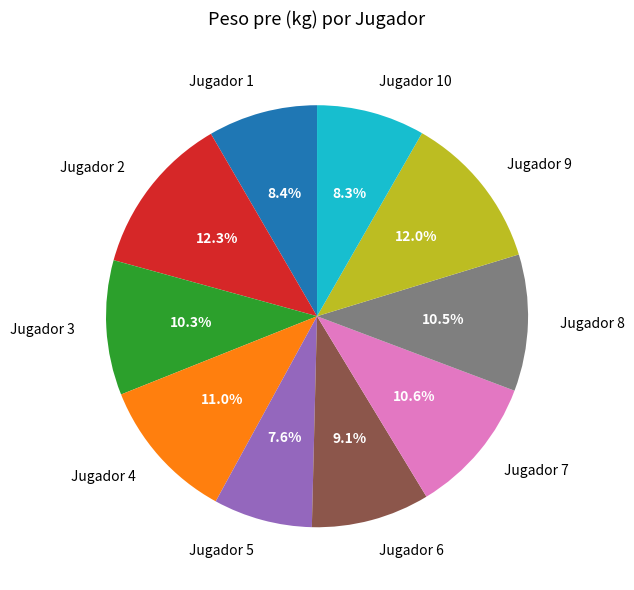

Count the number of slices in the pie.

10